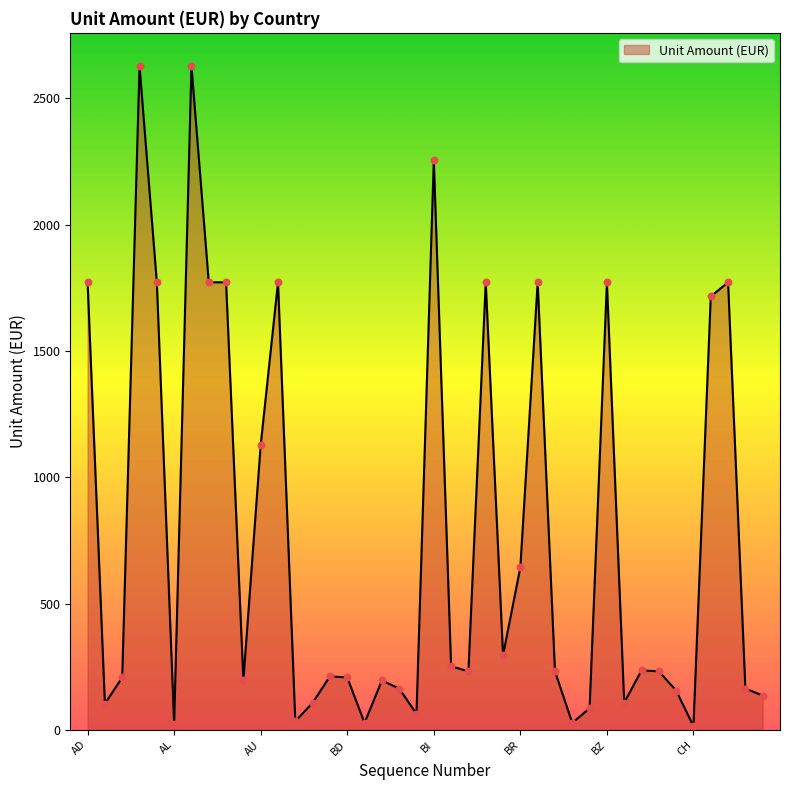

What is the difference between the maximum and minimum values?

2613